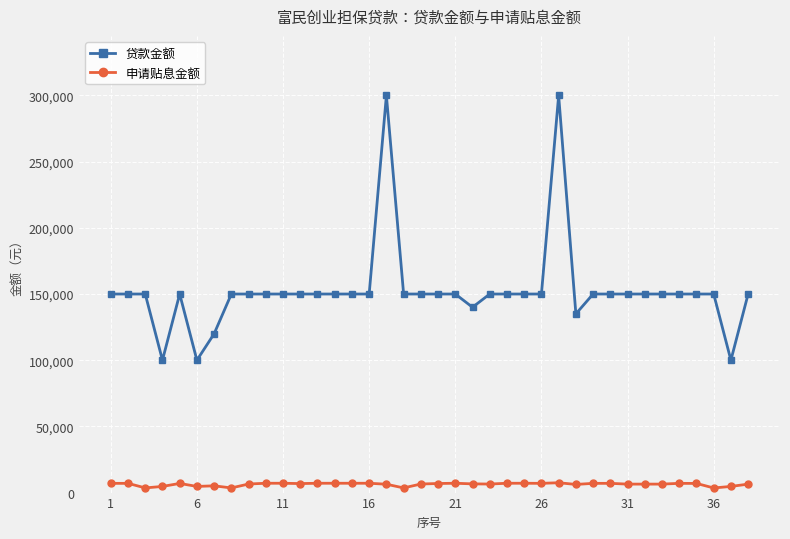

What is the minimum value shown in the chart?

3487.5